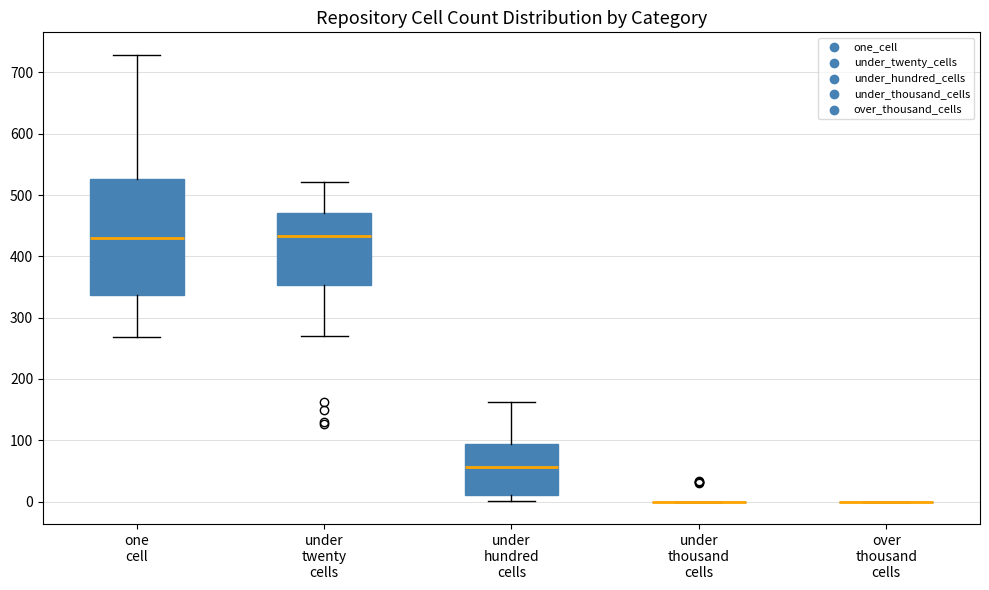

Reading left to right, read every box against the y-axis: the position of its median line, the range the box covers, and the ends of its whiskers. The values are not printed on the chart, so give them approximately, as read against the axis.

one cell: median 430, box 340 to 530, whiskers 270 to 730
under twenty cells: median 430, box 350 to 470, whiskers 270 to 520
under hundred cells: median 60, box 10 to 90, whiskers 0 to 160
under thousand cells: box collapsed to a line at 0, whiskers 0 to 0
over thousand cells: box collapsed to a line at 0, whiskers 0 to 0